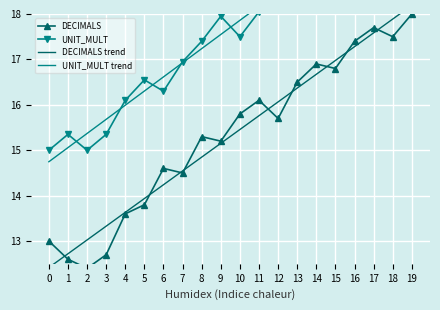

At which category is the sum across all series the highest?

19